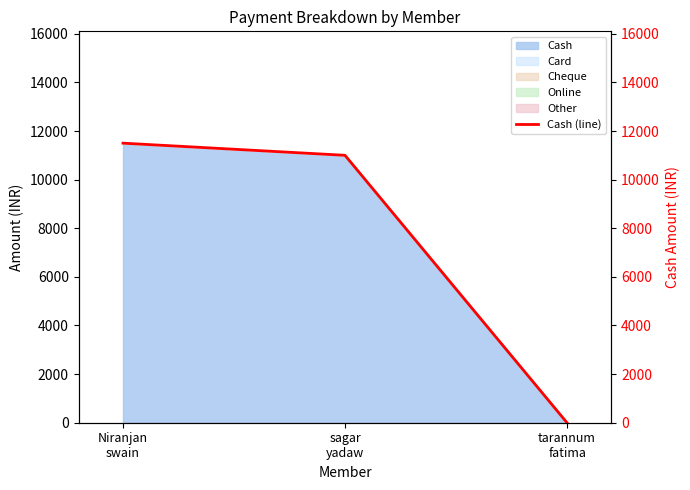

At which category does the chart reach its minimum across all series?

tarannum
fatima